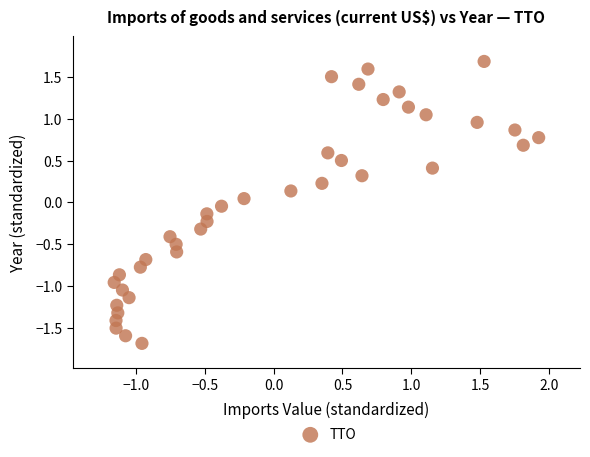

What is the range of Y values (max minus min)?

3.4